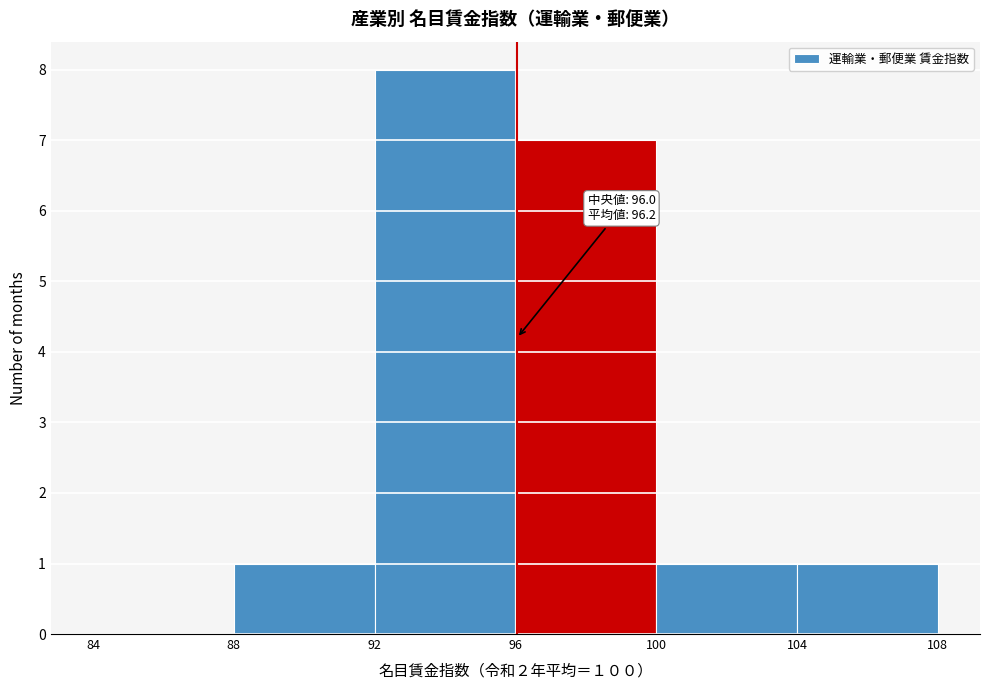

Over which range of the x-axis is the bar tallest?

92 to 96